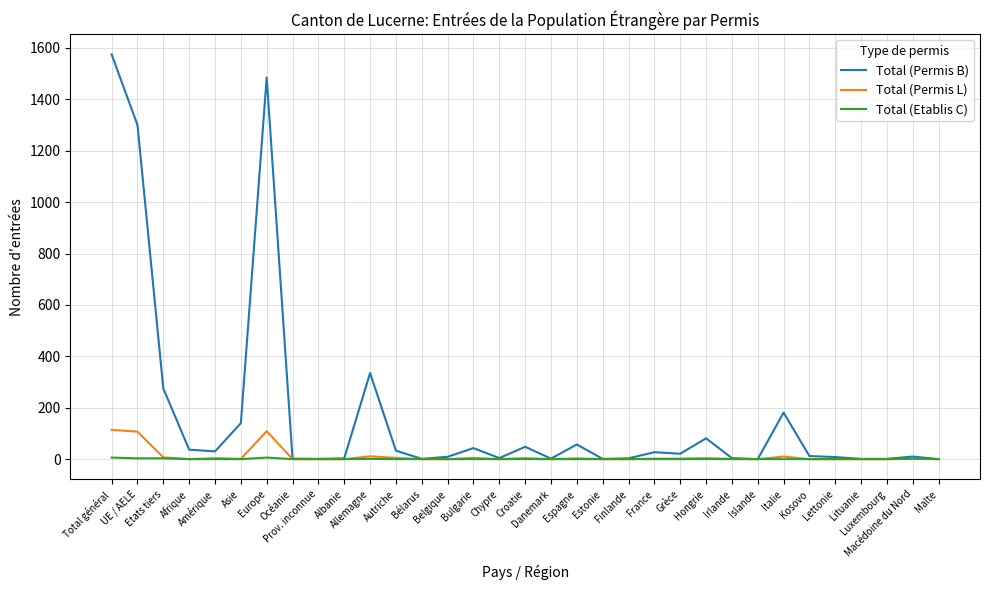

Rank the series by their maximum value, from highest to lowest.

Total (Permis B), Total (Permis L), Total (Etablis C)